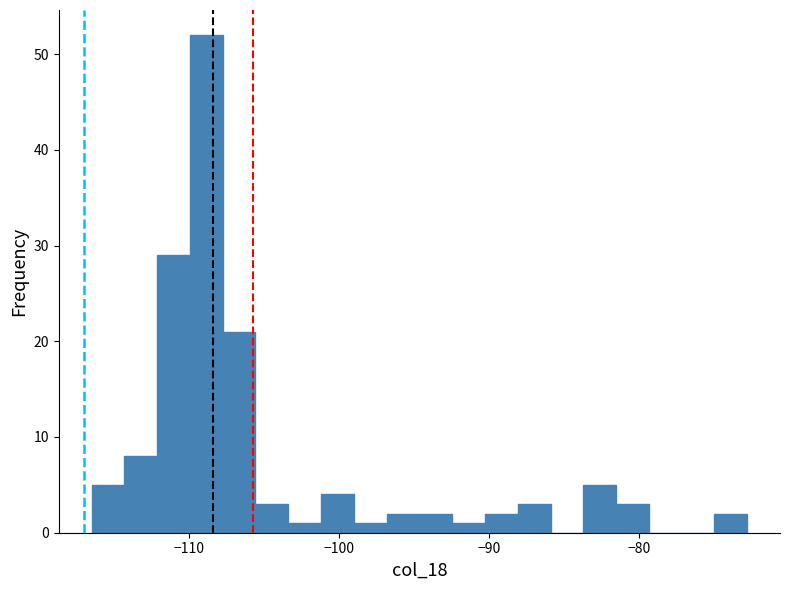

Around what value on the x-axis is the tallest bar? Give the approximate position of its centre, as read against the axis.

-109